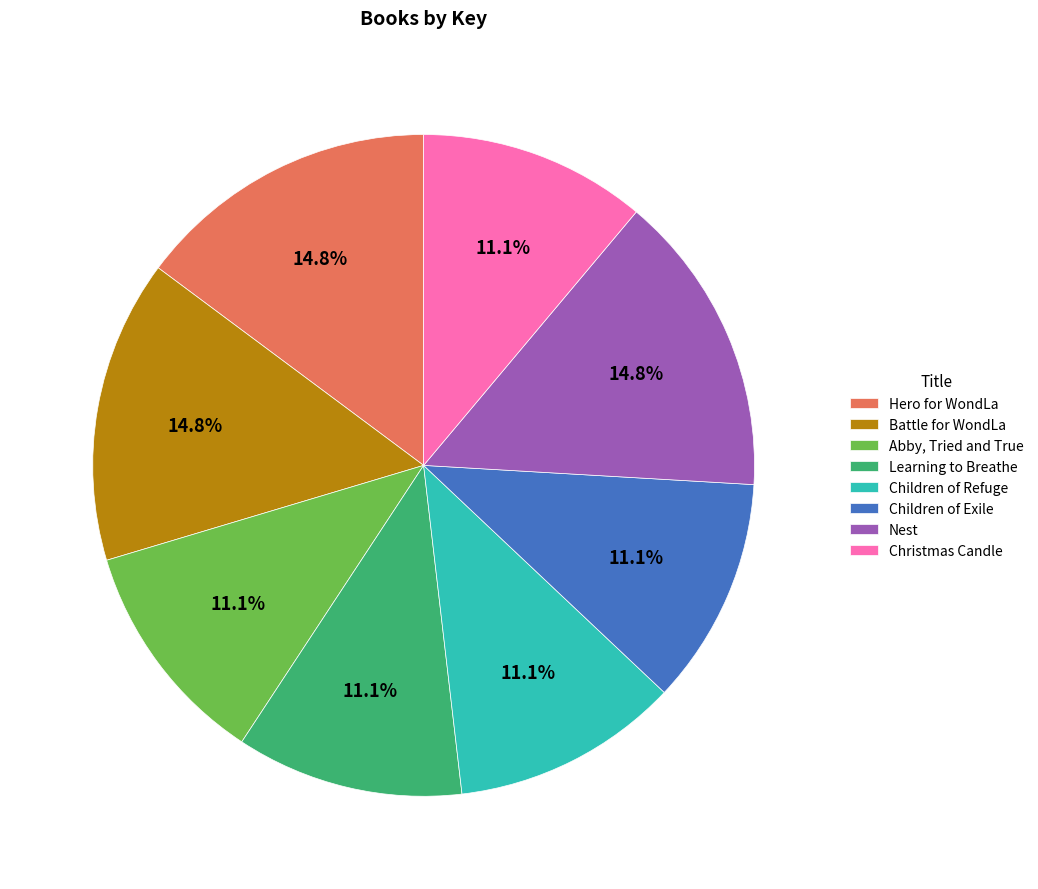

How many slices are in this pie chart?

8